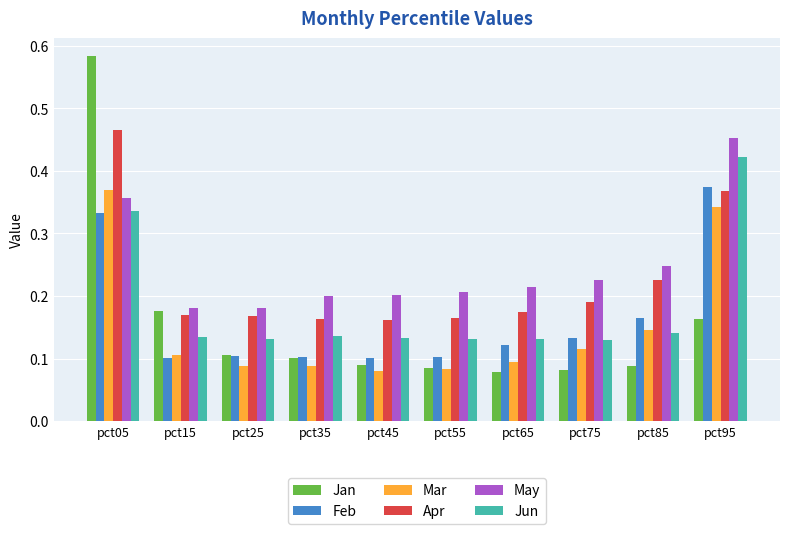

The value of Jun at pct55 is 0.1. True or false?

True